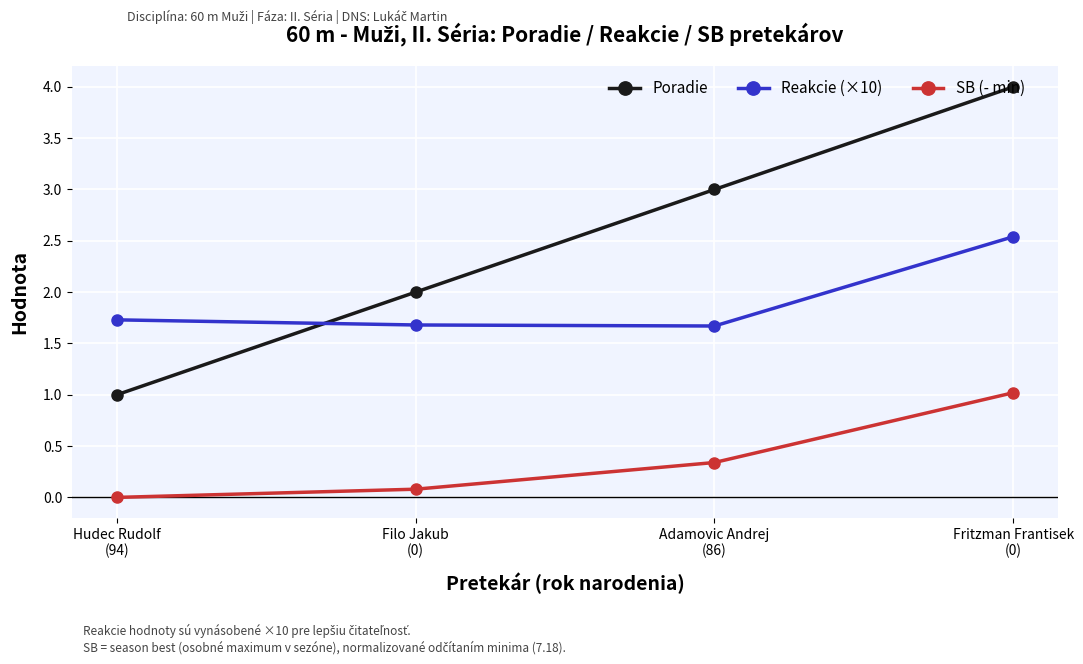

The Poradie series shows 0.6 at Filo Jakub
(0). True or false?

False